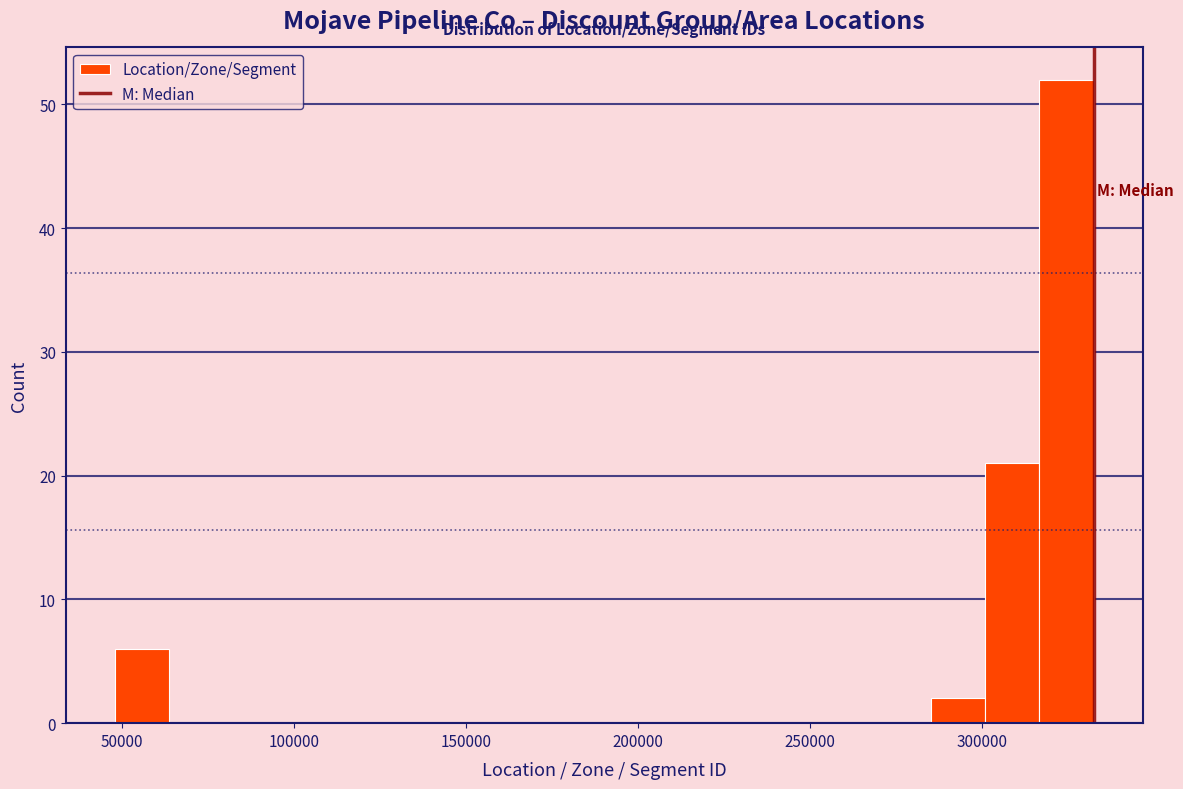

Around what value on the x-axis is the tallest bar? Give the approximate position of its centre, as read against the axis.

325000